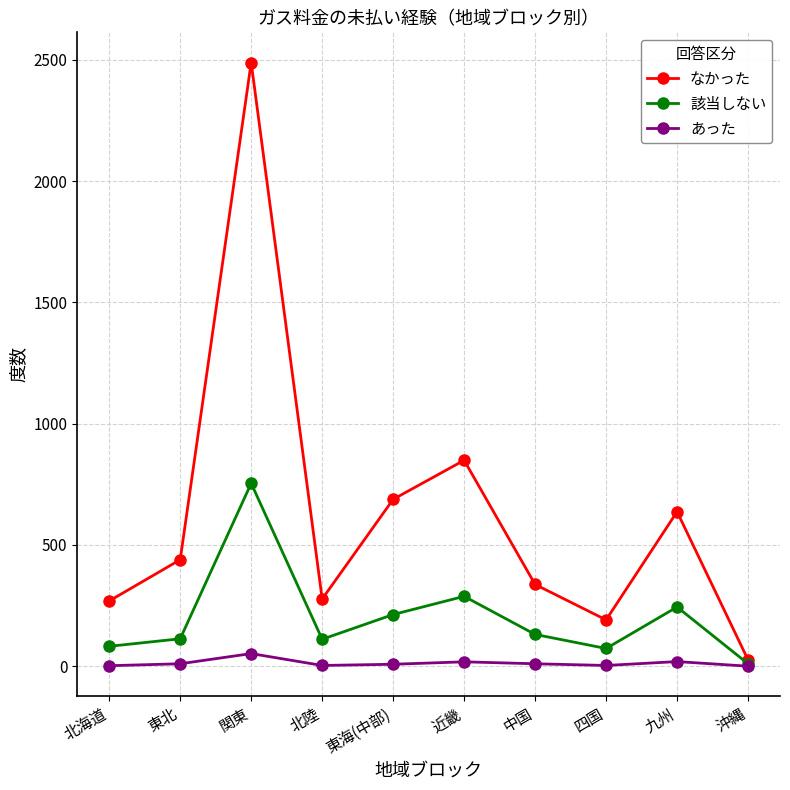

How many interior local peaks does the なかった series have?

3